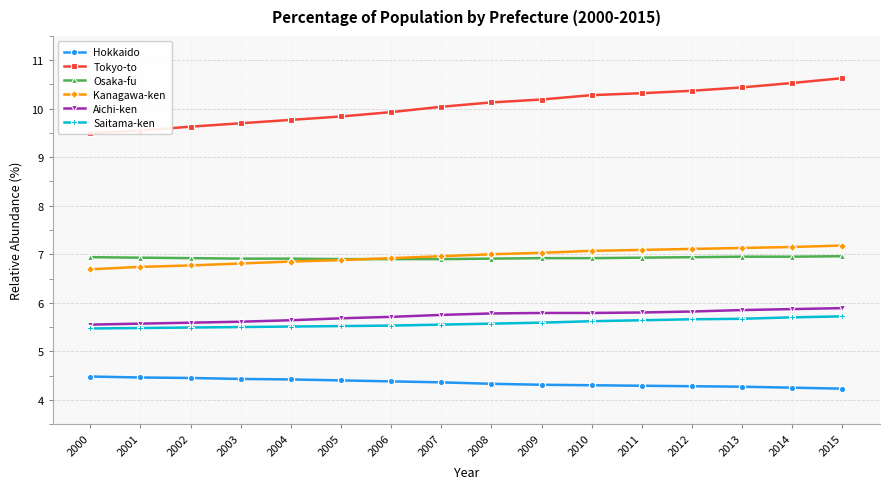

Reading left to right, list all the values displayed in this chart.

Hokkaido: 4.5	4.5	4.5	4.4	4.4	4.4	4.4	4.4	4.3	4.3	4.3	4.3	4.3	4.3	4.2	4.2
Tokyo-to: 9.5	9.6	9.6	9.7	9.8	9.8	9.9	10.0	10.1	10.2	10.3	10.3	10.4	10.4	10.5	10.6
Osaka-fu: 6.9	6.9	6.9	6.9	6.9	6.9	6.9	6.9	6.9	6.9	6.9	6.9	6.9	7.0	7.0	7.0
Kanagawa-ken: 6.7	6.7	6.8	6.8	6.8	6.9	6.9	7.0	7.0	7.0	7.1	7.1	7.1	7.1	7.2	7.2
Aichi-ken: 5.5	5.6	5.6	5.6	5.6	5.7	5.7	5.8	5.8	5.8	5.8	5.8	5.8	5.8	5.9	5.9
Saitama-ken: 5.5	5.5	5.5	5.5	5.5	5.5	5.5	5.5	5.6	5.6	5.6	5.6	5.7	5.7	5.7	5.7